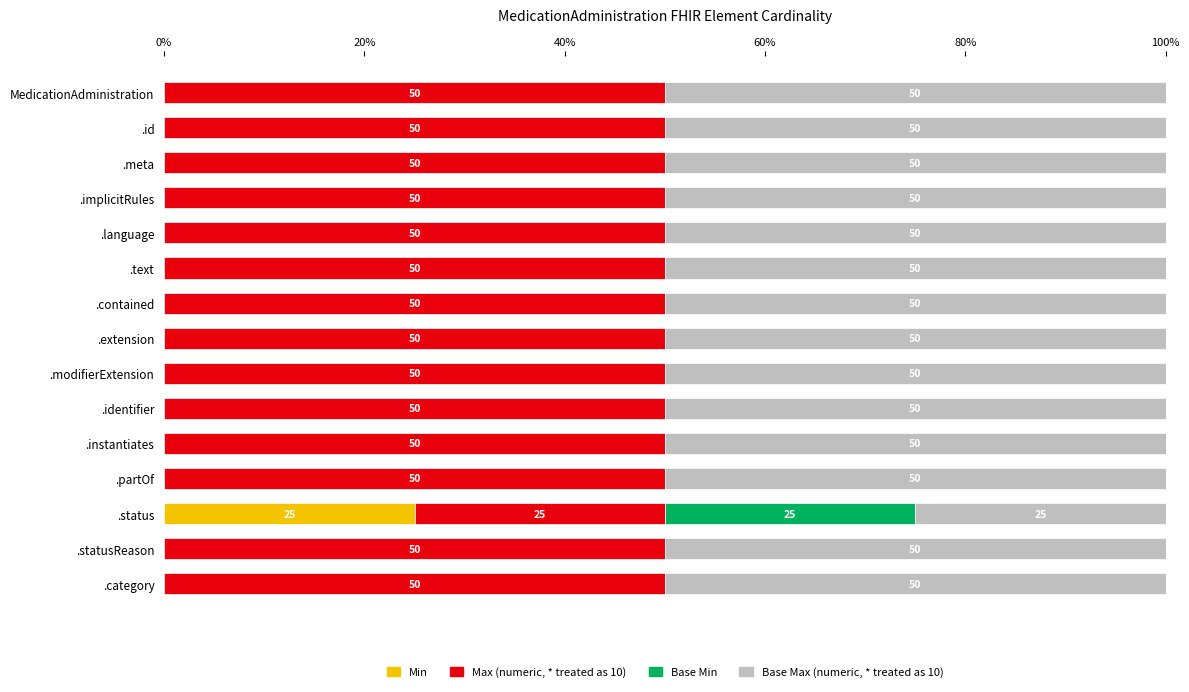

What is the total value across all series at .extension?

100